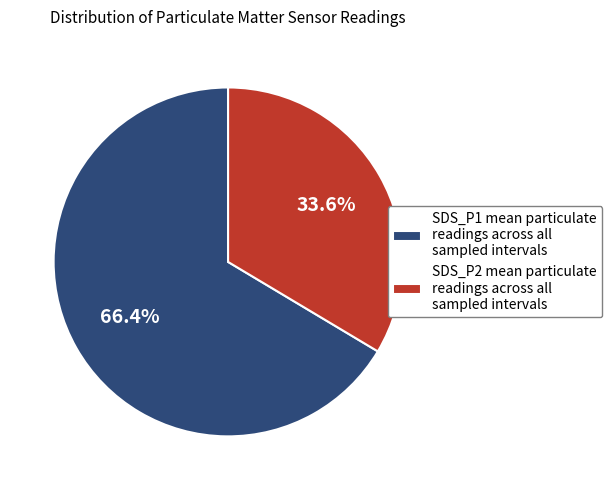

Which slice represents more than half of the pie?

SDS_P1